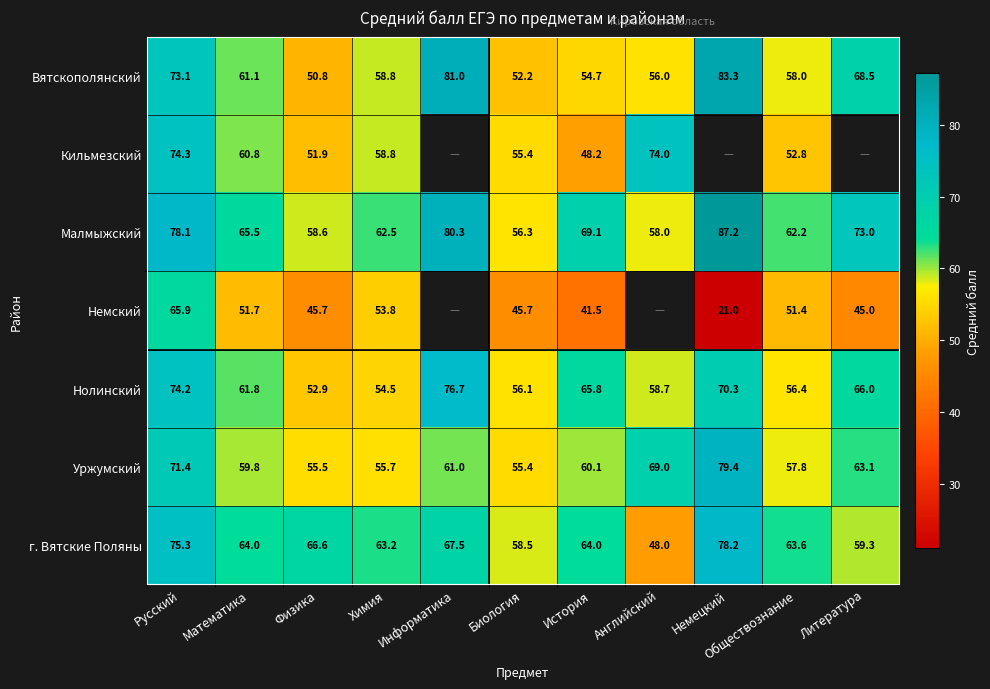

Between Русский and Химия, which series saw the biggest shift?

Нолинский